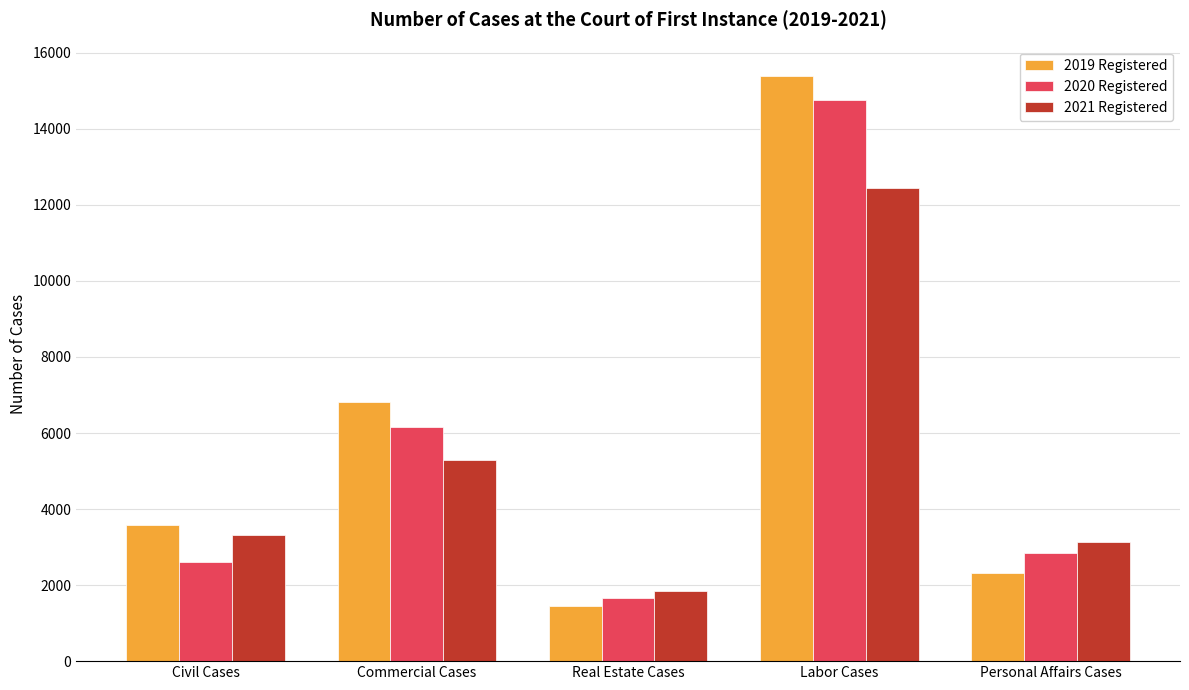

What are all the series names shown in the legend?

2019 Registered, 2020 Registered, 2021 Registered